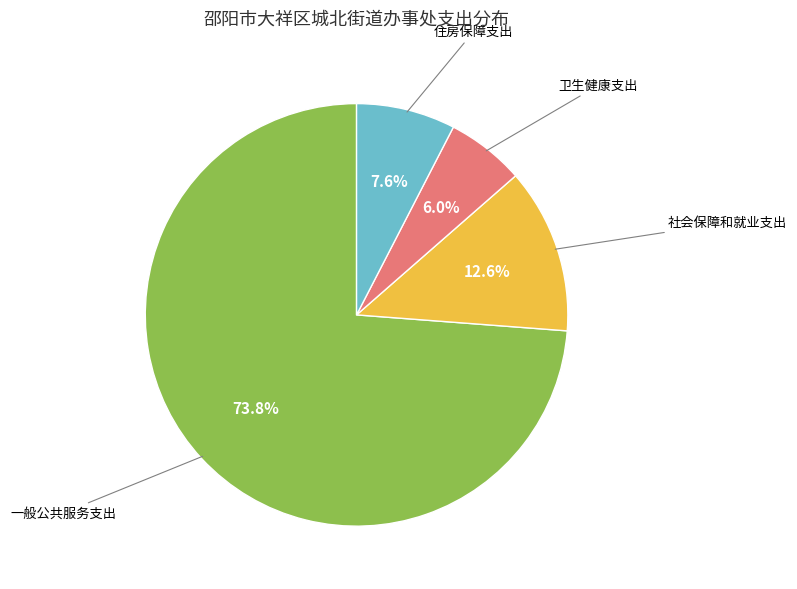

Combined, what portion of the pie is 卫生健康支出 and 住房保障支出?

13.6%